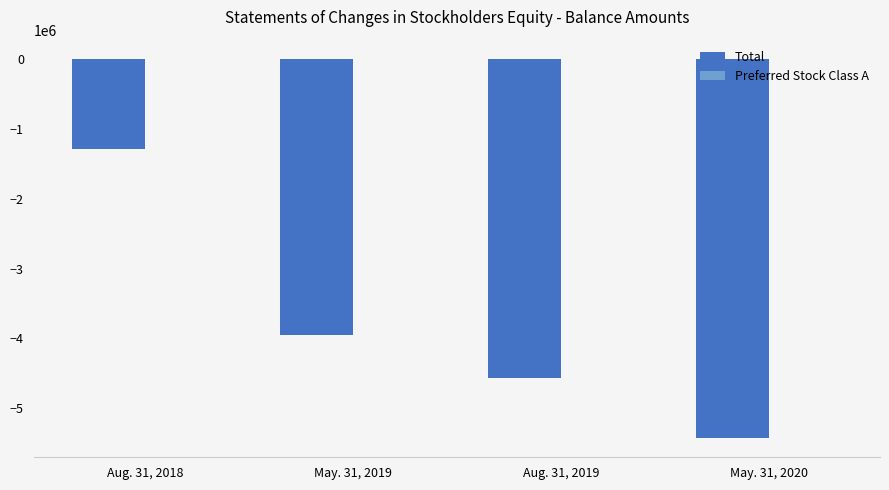

What is the sum of all Total values?

-15236356